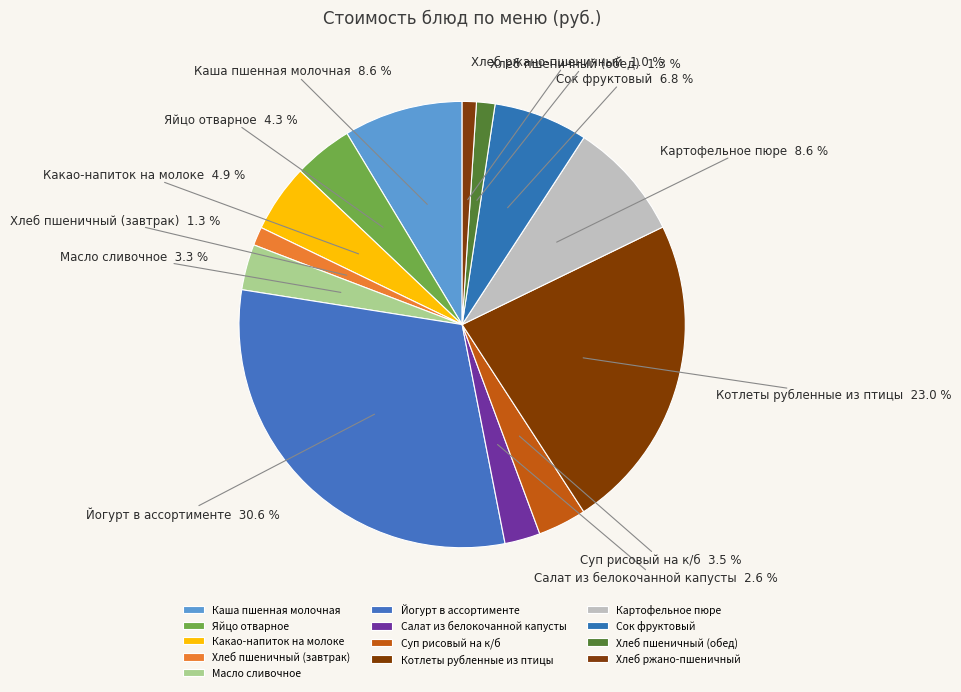

Count the number of slices in the pie.

13